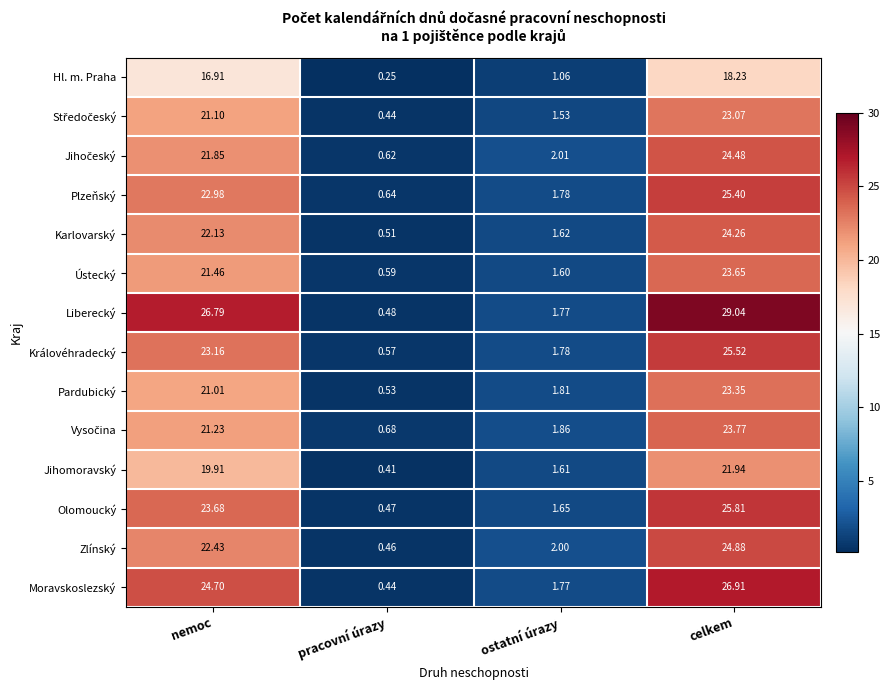

Rank the categories by Zlínský value from highest to lowest.

celkem, nemoc, ostatní úrazy, pracovní úrazy